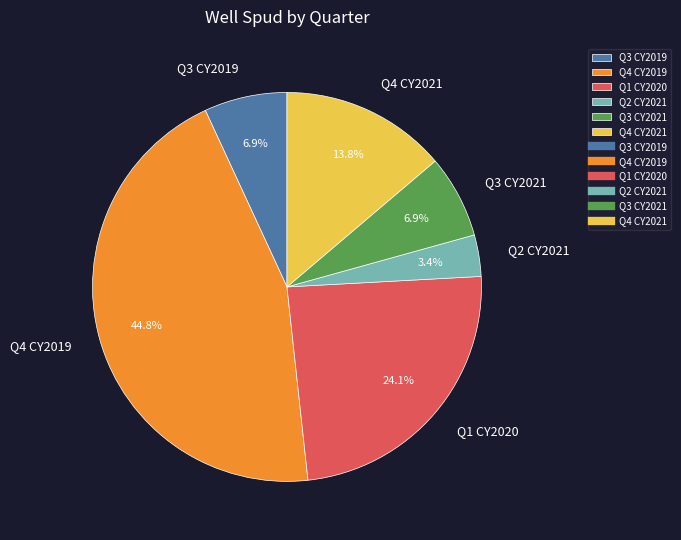

How many slices are in this pie chart?

6